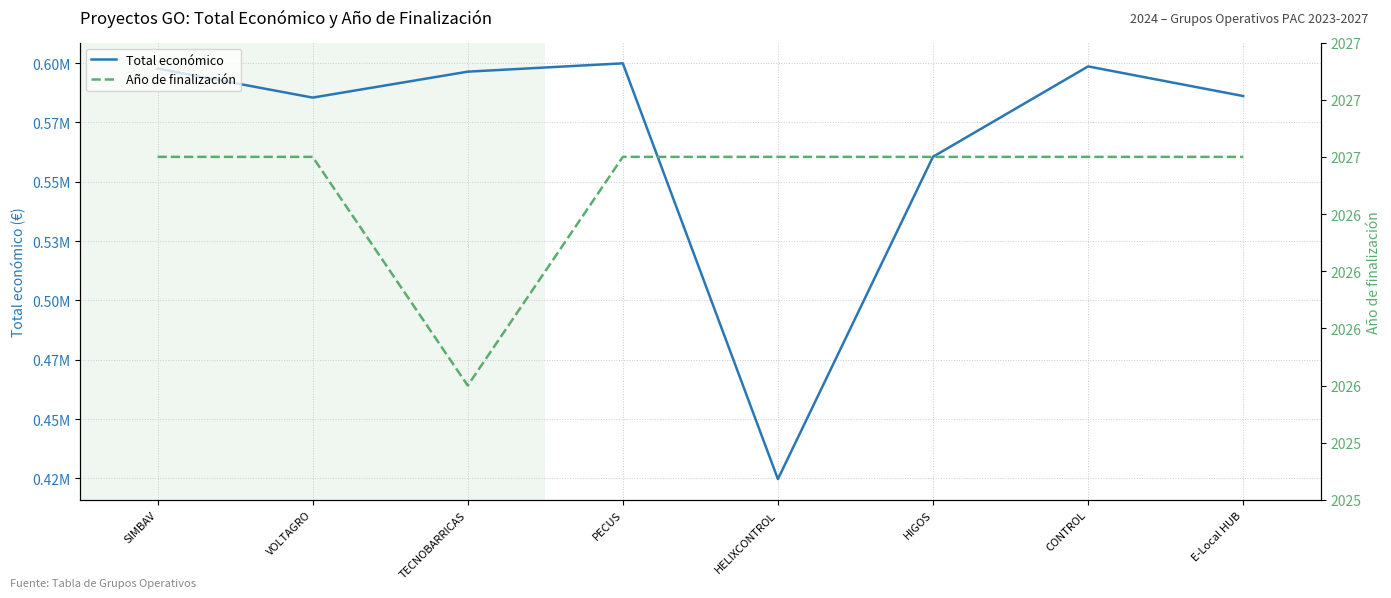

Where is the first local maximum for Total económico?

PECUS